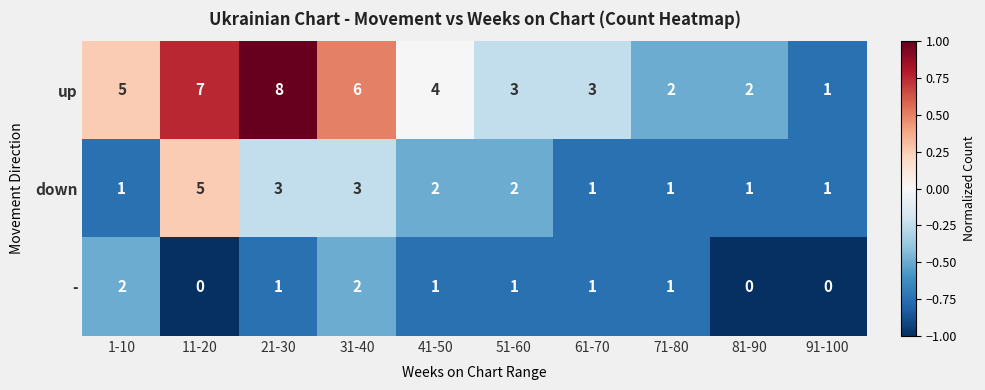

Rank the series by their average value, from highest to lowest.

up, down, -